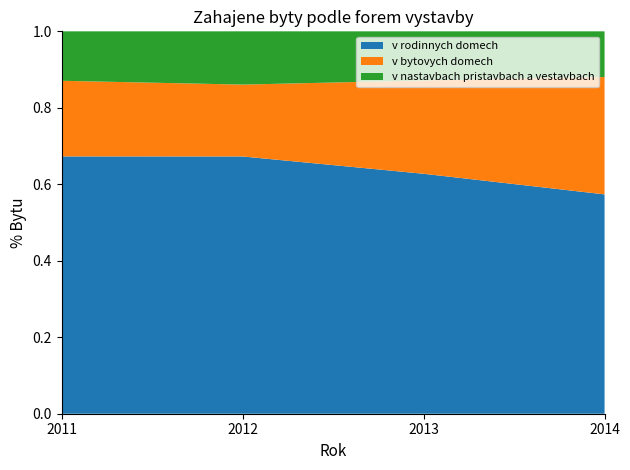

Which category has the lowest value in the v rodinnych domech series?

2014